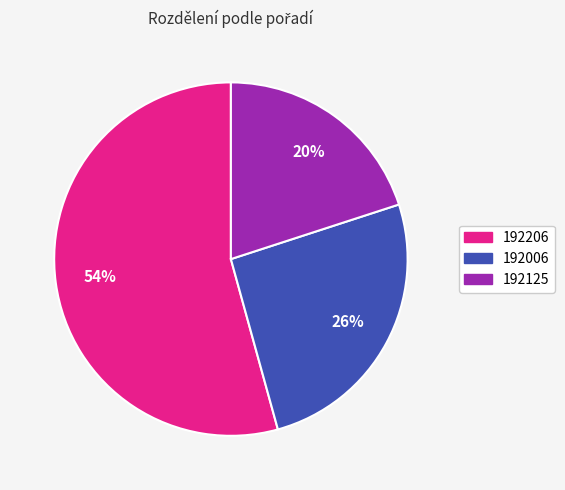

Does 192006 represent more than half of the total?

No